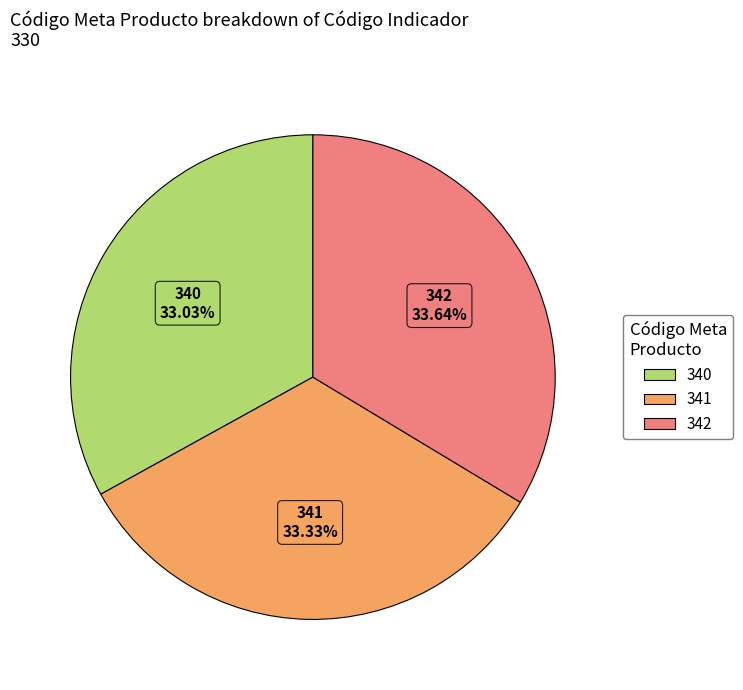

To the nearest percent, what is the difference between the largest and smallest slice percentages?

1%